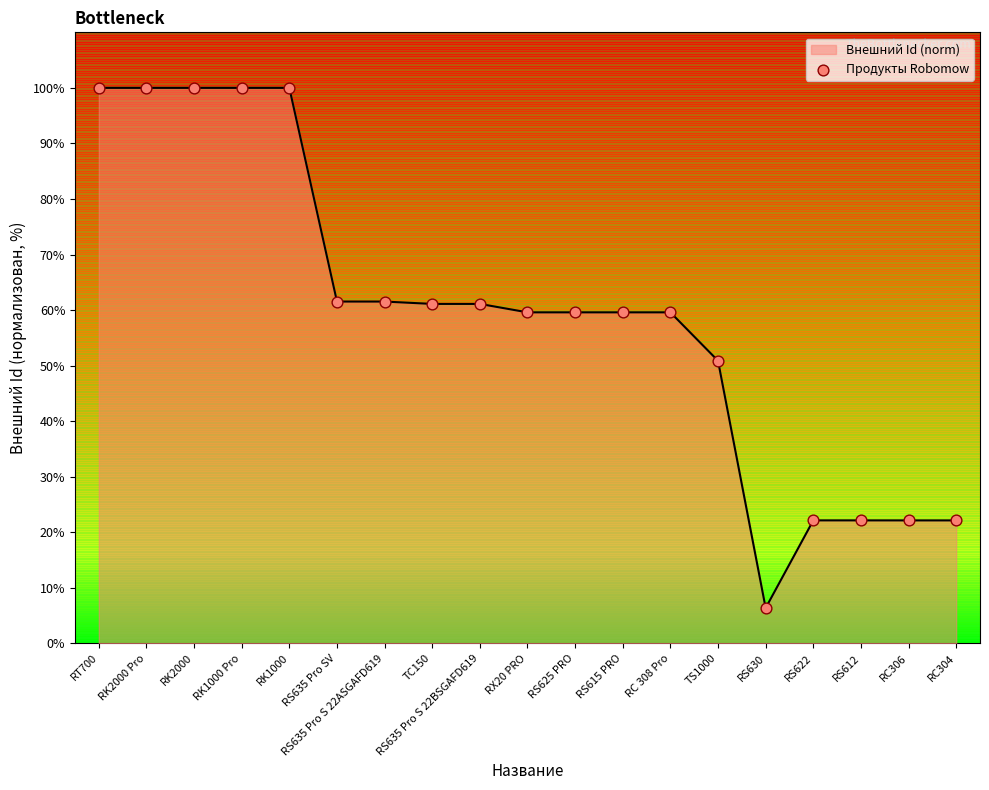

Approximately how many times larger is the value at RS612 compared to RS630?

3.5